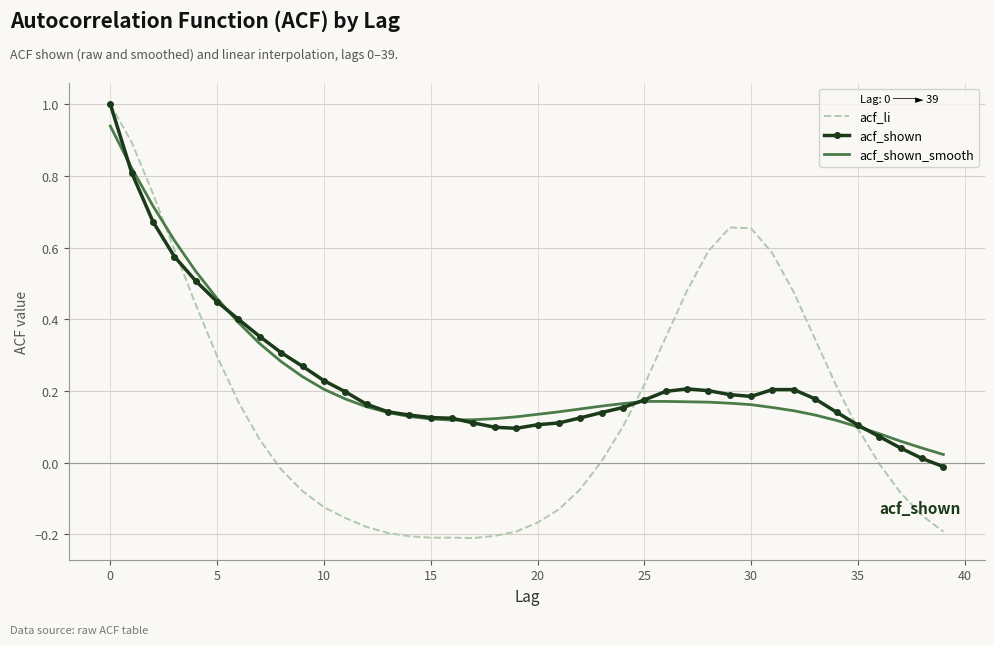

Which series has the largest range (max minus min)?

acf_li